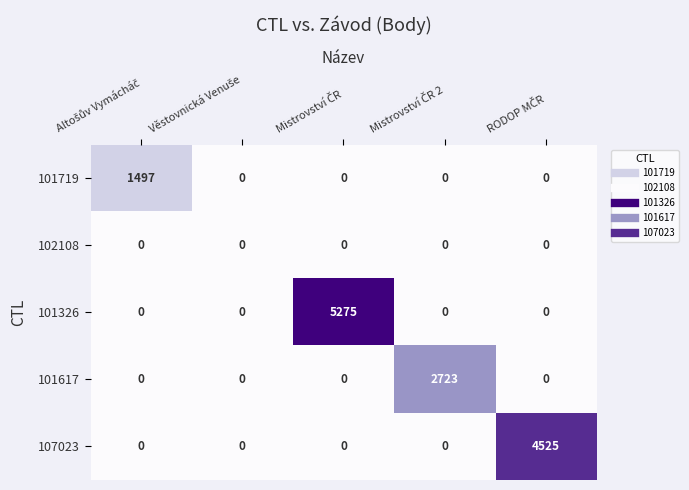

Rank the series by their maximum value, from lowest to highest.

102108, 101719, 101617, 107023, 101326